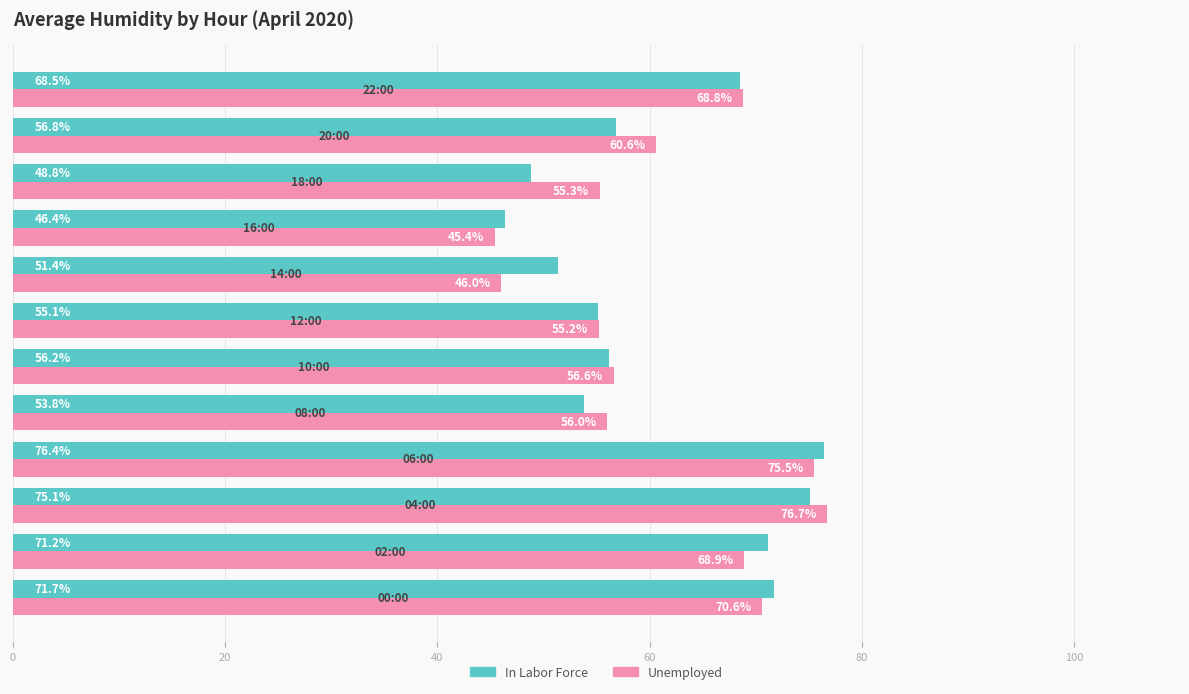

What is the difference between the second highest and minimum values in the Unemployed series?

30.1